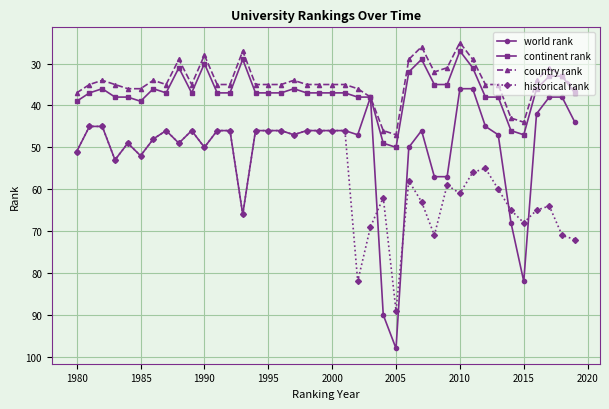

At how many categories does at least one series exceed 26?

40